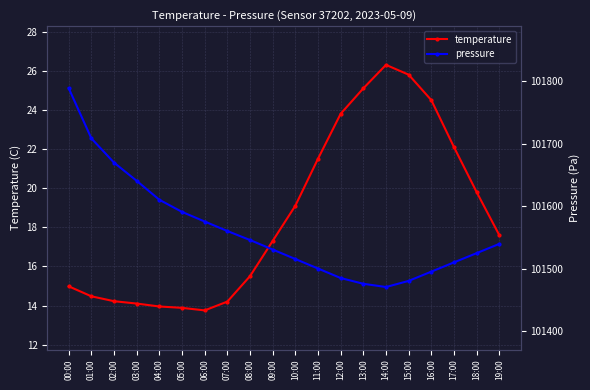

What position from the right is 08:00?

12